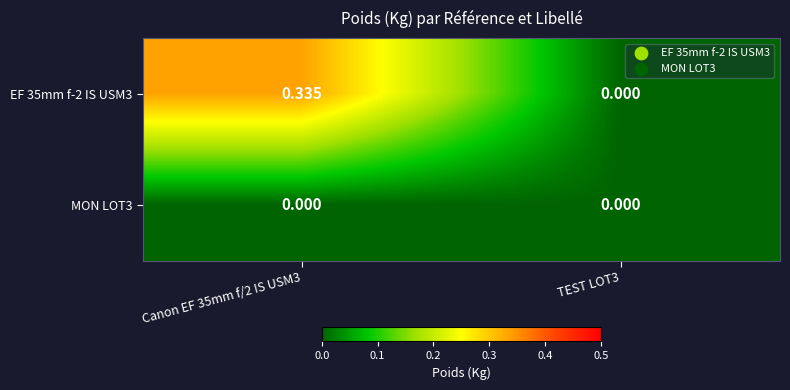

Which series has the widest spread of values?

EF 35mm f-2 IS USM3